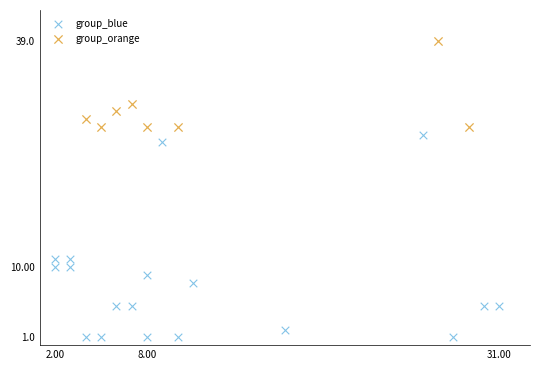

Which series contains the lowest Y value?

group_blue